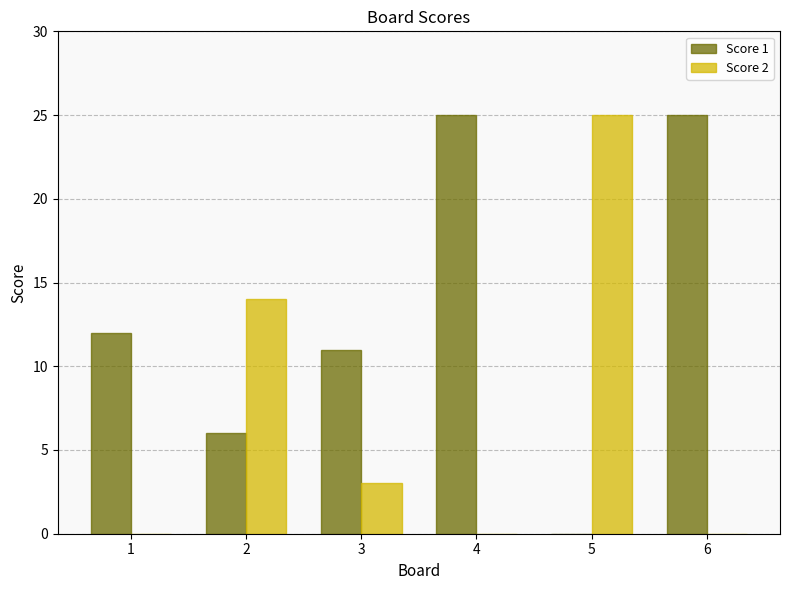

What is the sum of all Score 1 values?

79